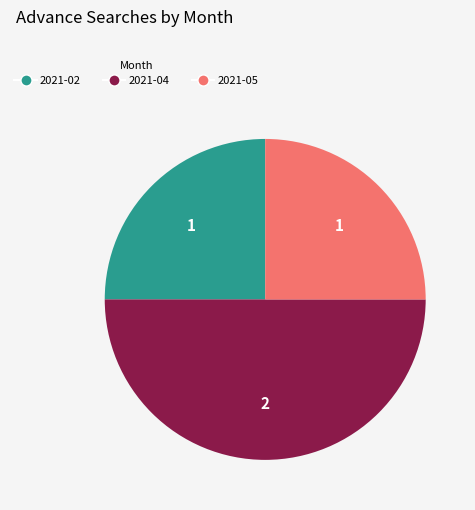

Does 2021-05 represent more than half of the total?

No